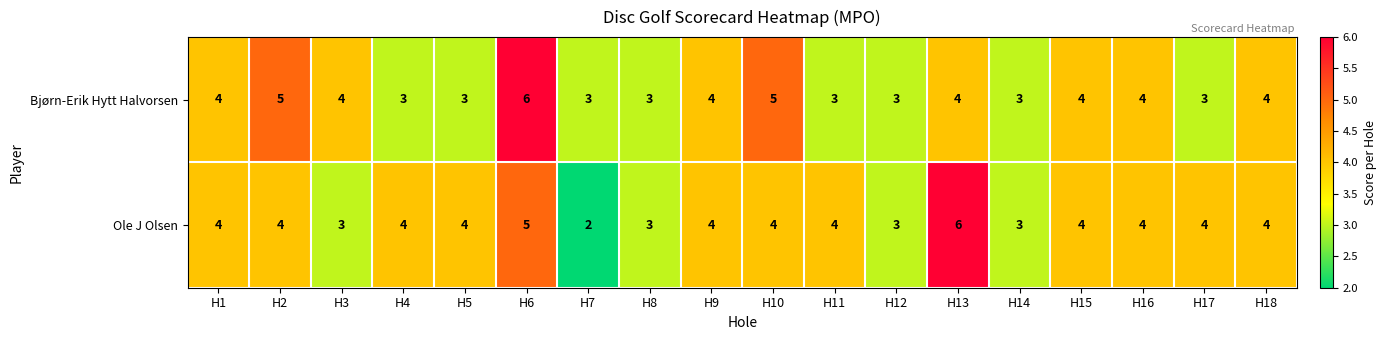

What is the difference between the maximum and minimum values in the Ole J Olsen series?

4